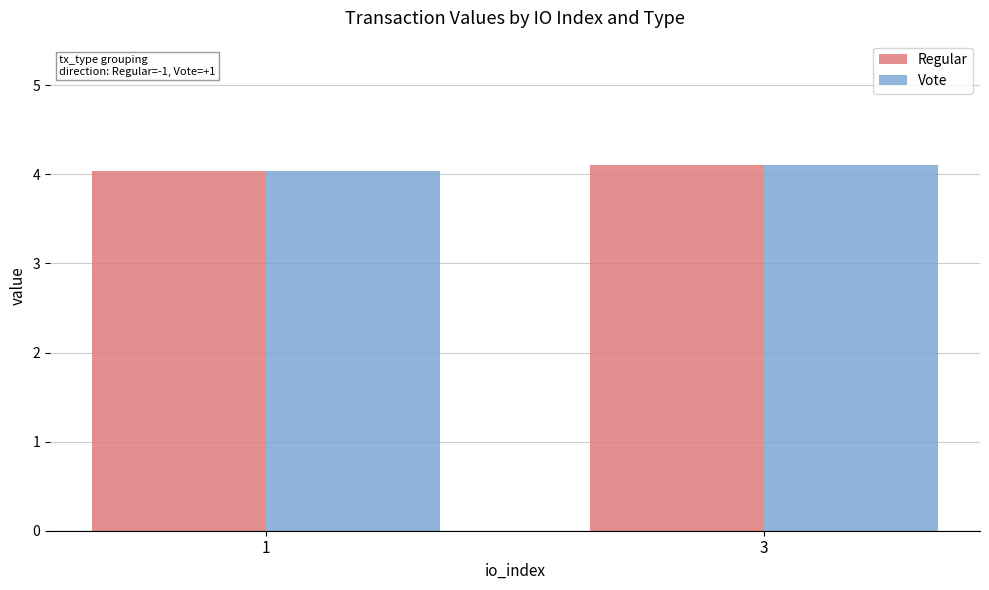

Reading left to right, what are all the values shown in this chart?

Regular: 1=4.0	3=4.1
Vote: 1=4.0	3=4.1